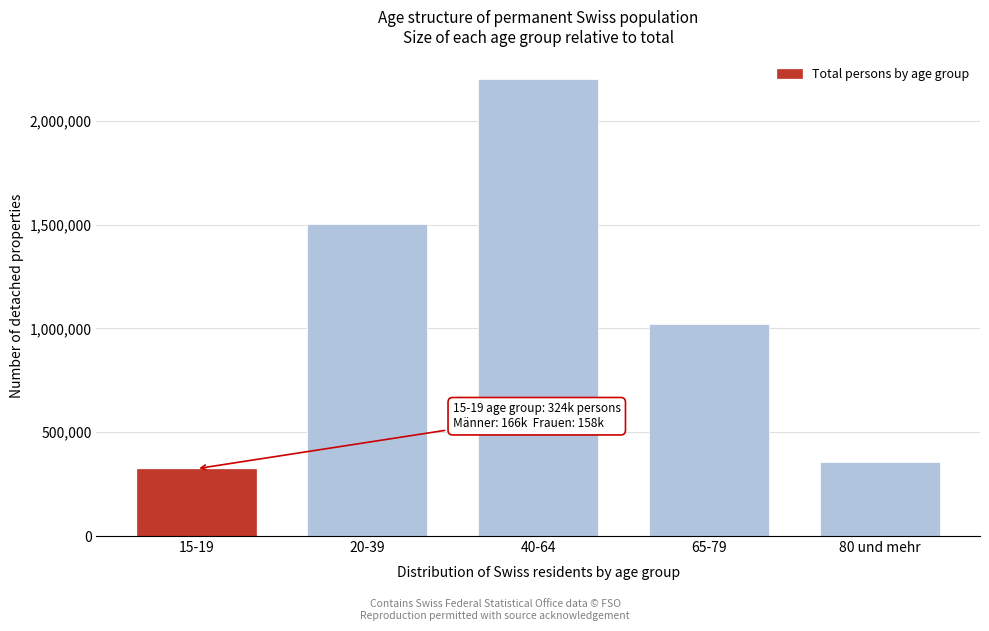

Reading right to left, transcribe all the data shown in this chart.

80 und mehr=354435.0	65-79=1020658.0	40-64=2199447.9	20-39=1503792.0	15-19=324021.1